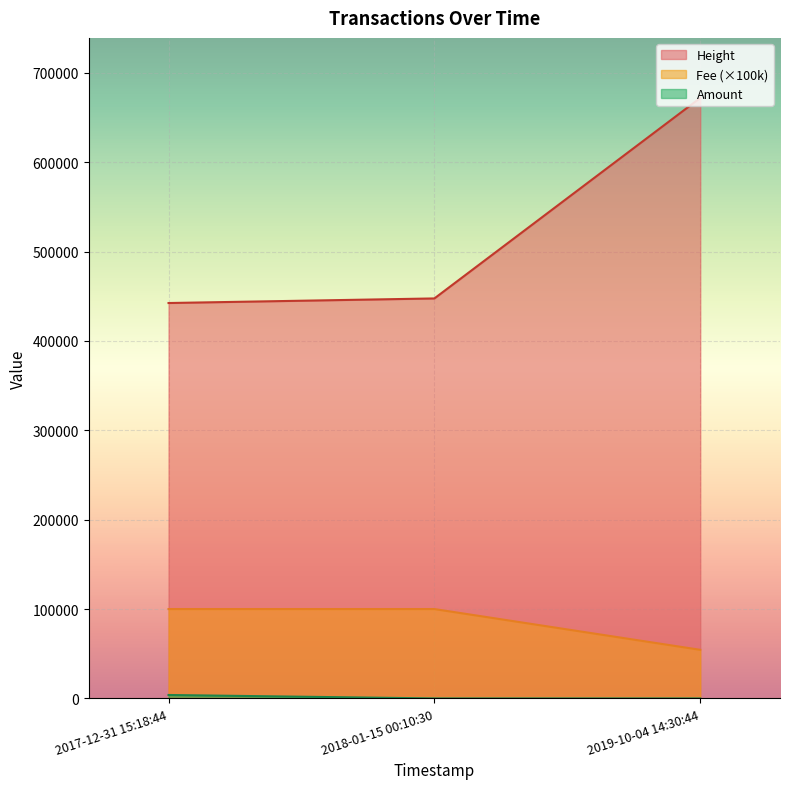

What position from the right is 2018-01-15 00:10:30?

2